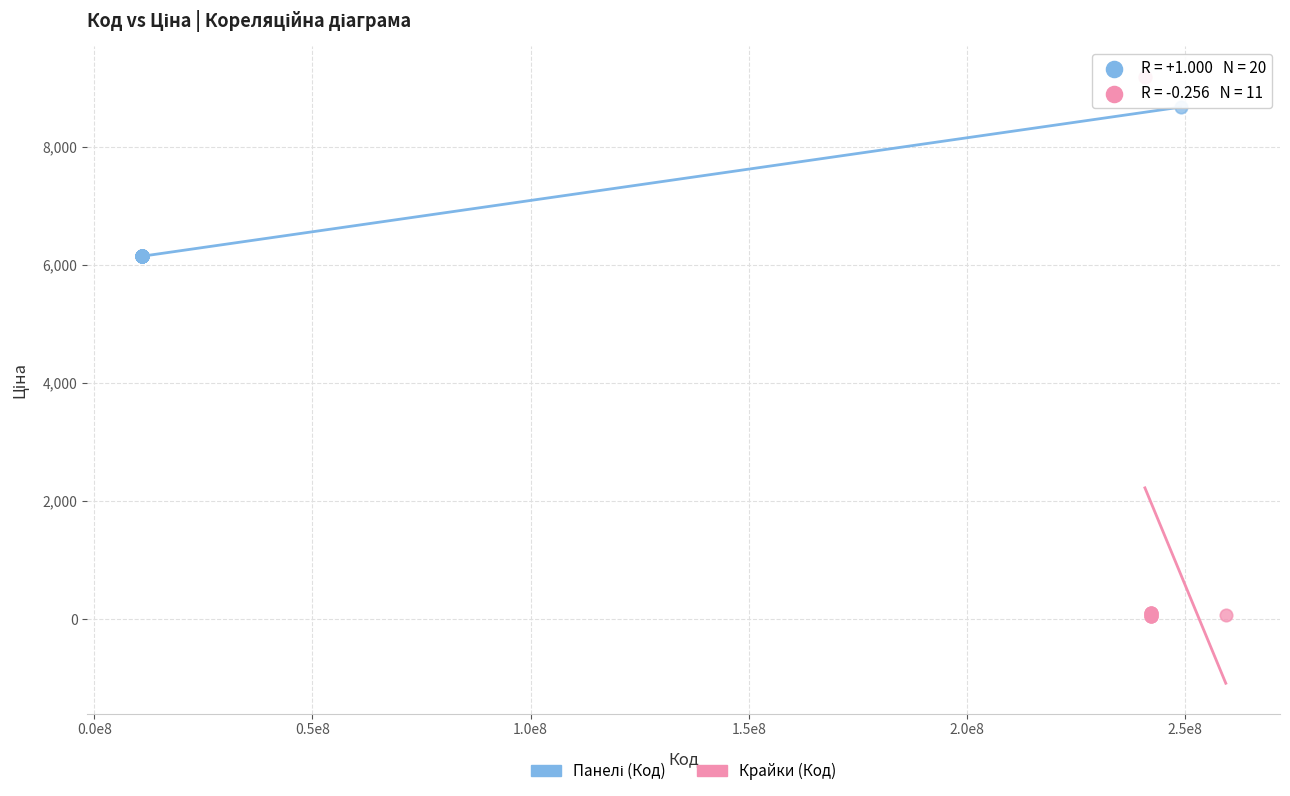

Which series has the largest Y range (max minus min)?

Крайки (Код)